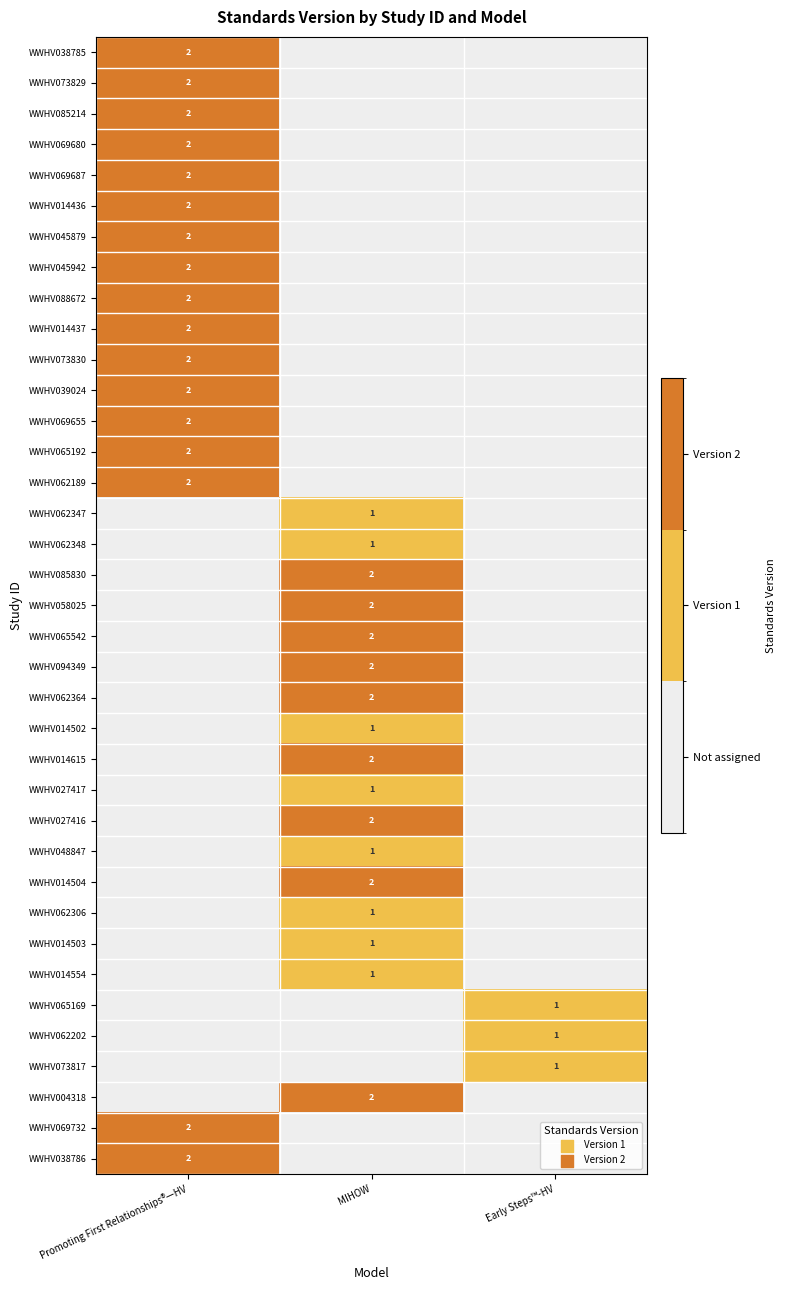

True or false: WWHV073829 has a value of 2 at Promoting First Relationships®—HV.

True